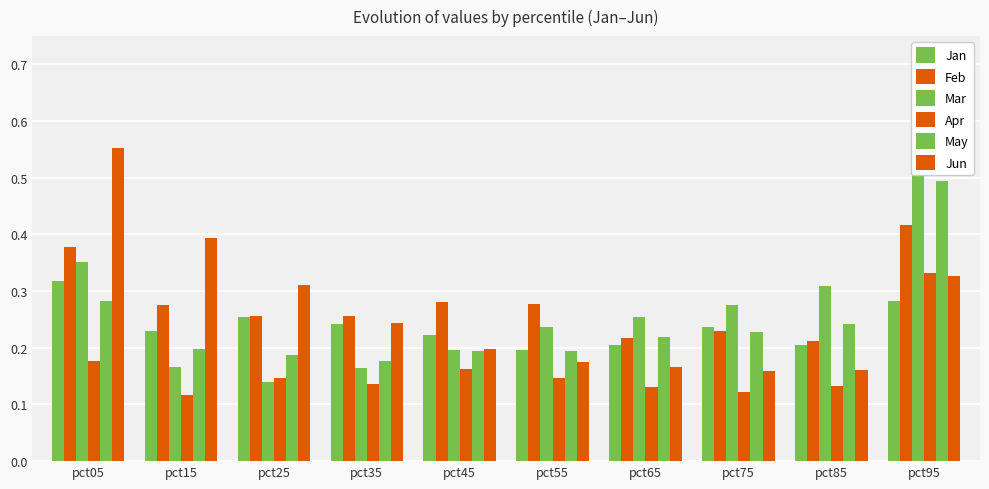

Reading left to right, extract all data points from this chart.

Jan: 0.3	0.2	0.3	0.2	0.2	0.2	0.2	0.2	0.2	0.3
Feb: 0.4	0.3	0.3	0.3	0.3	0.3	0.2	0.2	0.2	0.4
Mar: 0.4	0.2	0.1	0.2	0.2	0.2	0.3	0.3	0.3	0.6
Apr: 0.2	0.1	0.1	0.1	0.2	0.1	0.1	0.1	0.1	0.3
May: 0.3	0.2	0.2	0.2	0.2	0.2	0.2	0.2	0.2	0.5
Jun: 0.6	0.4	0.3	0.2	0.2	0.2	0.2	0.2	0.2	0.3